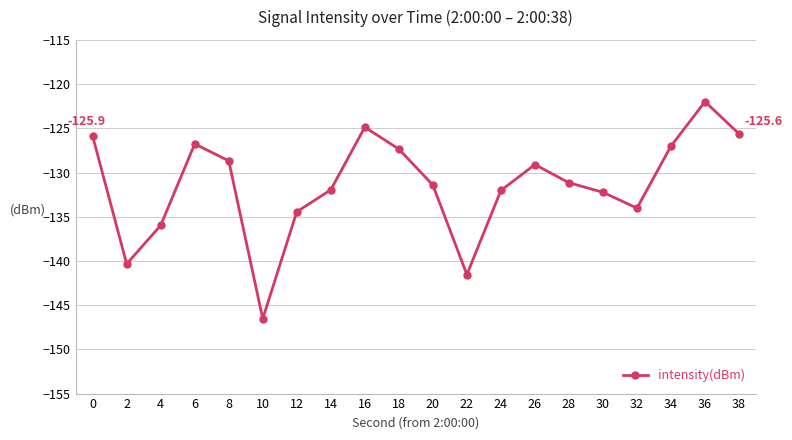

Reading left to right, transcribe all the data shown in this chart.

-125.9	-140.3	-136.0	-126.8	-128.7	-146.5	-134.4	-132.0	-124.9	-127.3	-131.4	-141.5	-132.0	-129.1	-131.2	-132.2	-134.0	-127.0	-122.0	-125.6